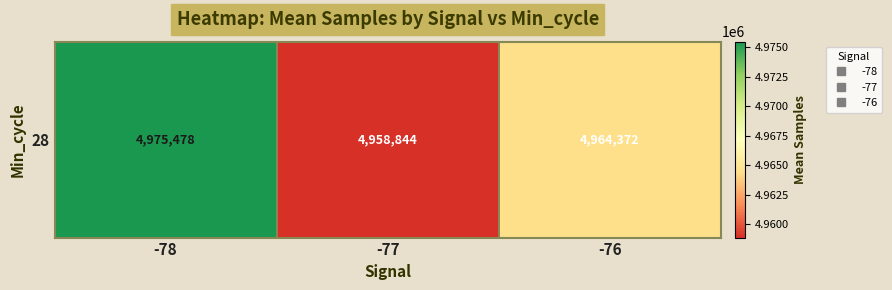

Read the value at -77.

4958844.0